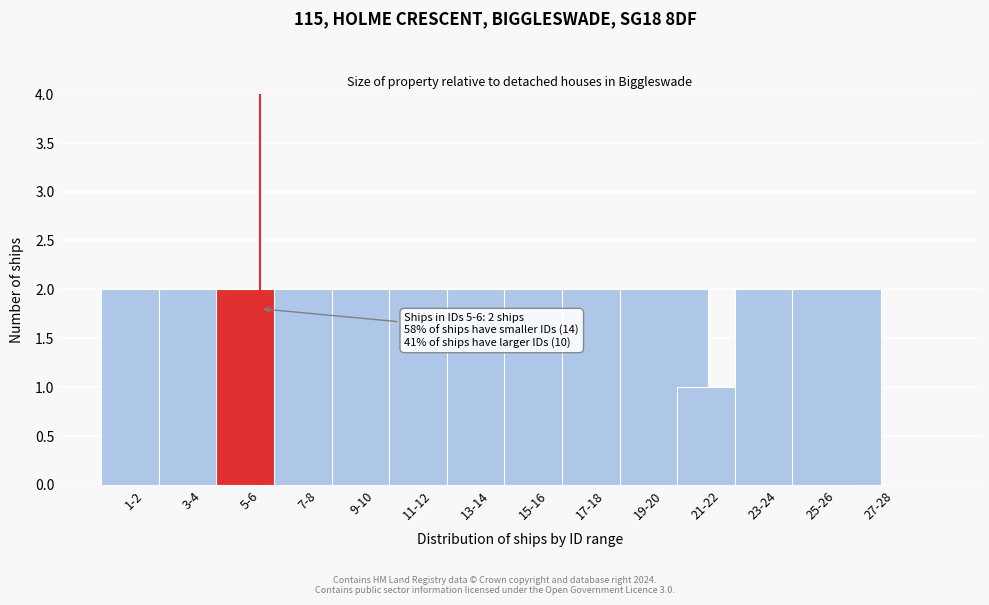

Reading right to left, extract all data points from this chart.

27-28=0	25-26=2	23-24=2	21-22=1	19-20=2	17-18=2	15-16=2	13-14=2	11-12=2	9-10=2	7-8=2	5-6=2	3-4=2	1-2=2